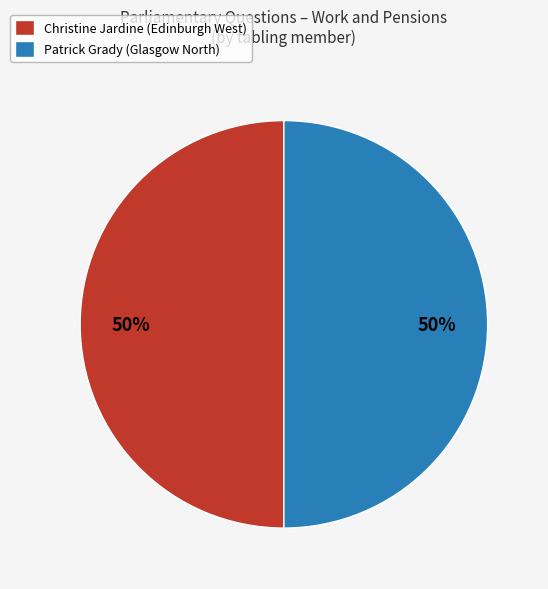

To the nearest percent, what portion does Christine Jardine (Edinburgh West) represent?

50%